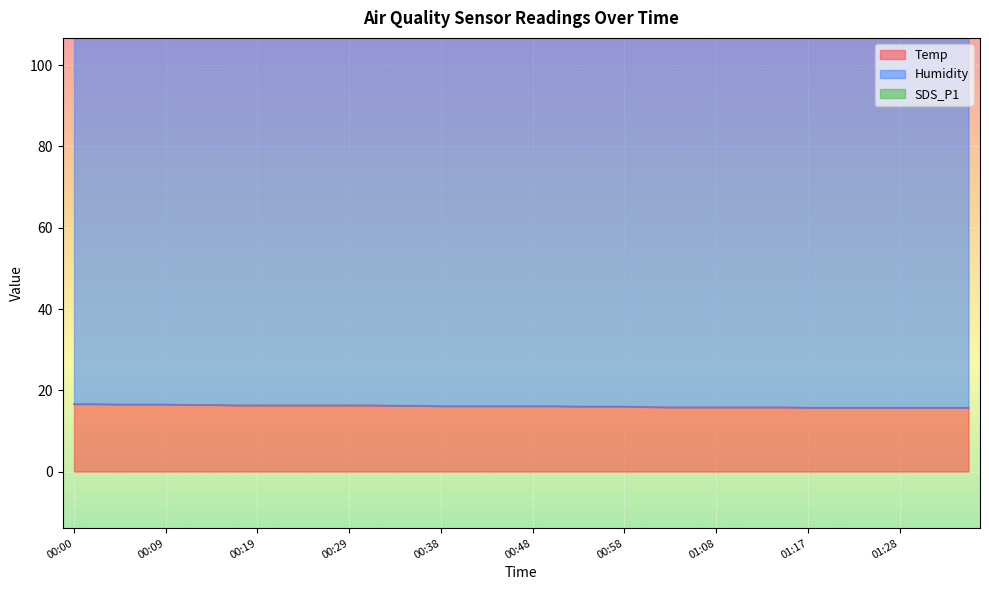

True or false: SDS_P1 and Temp cross at least once.

False